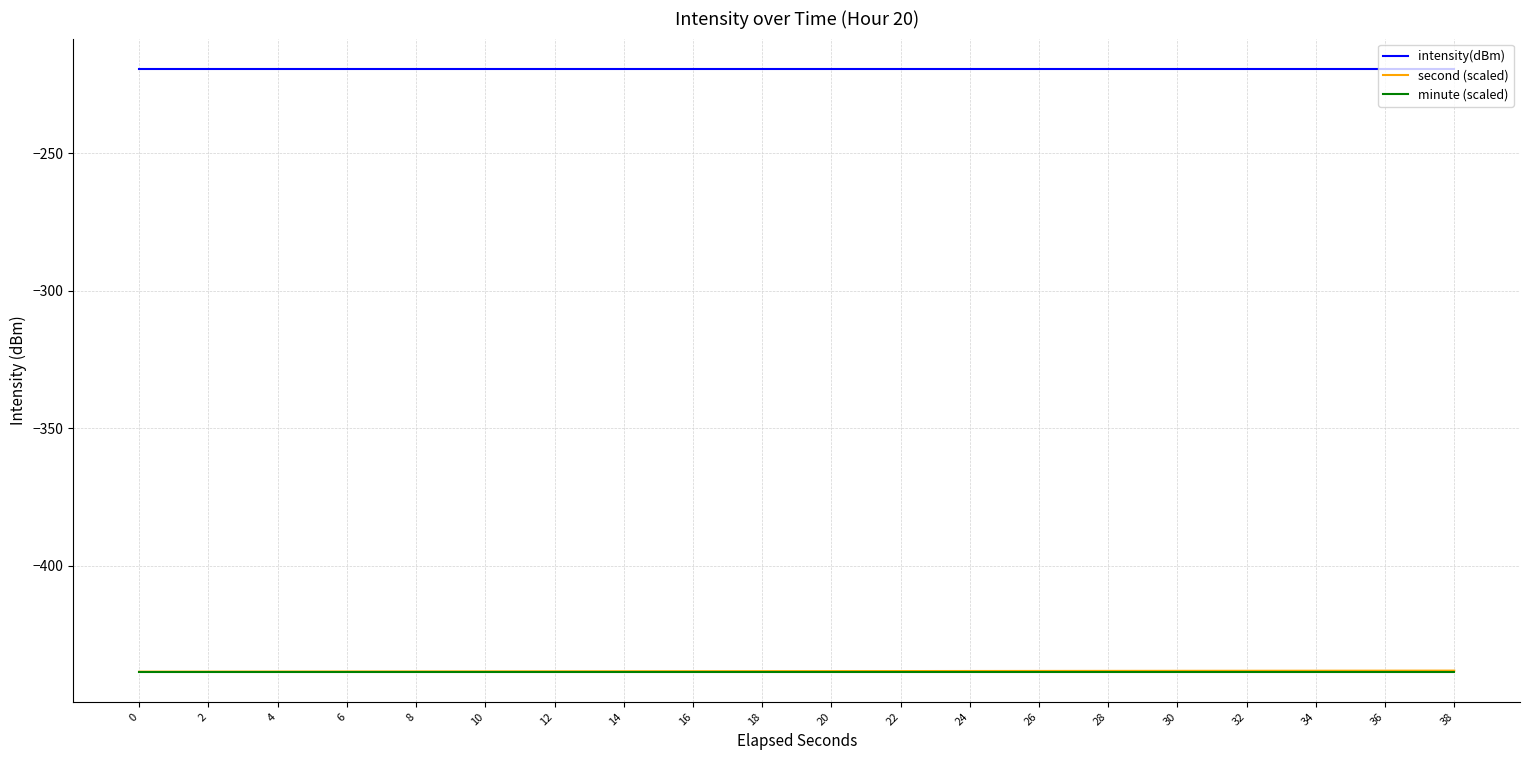

What is the total value across all series at 10?

-1096.2